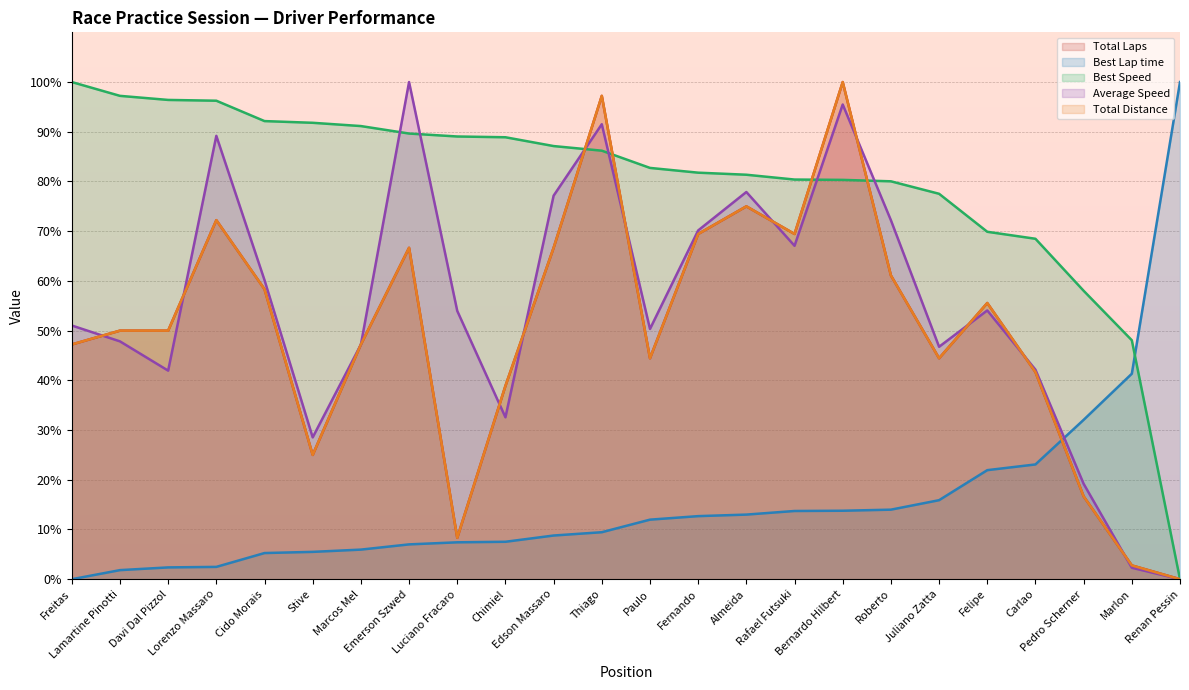

What is the average value of the Best Speed series?

79.8